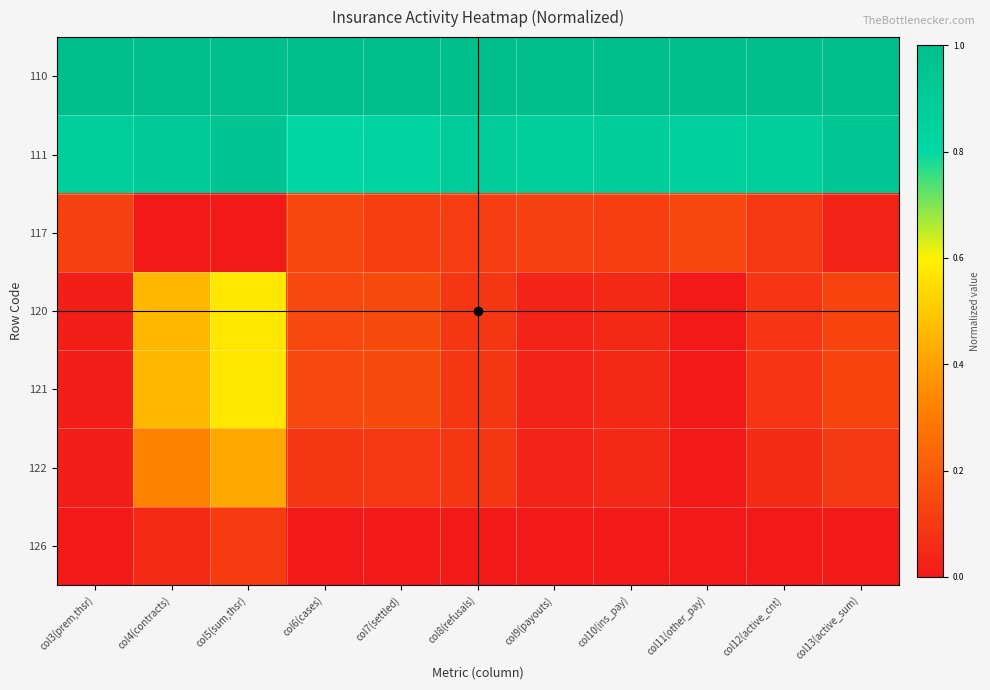

At how many categories does at least one series exceed 0?

11